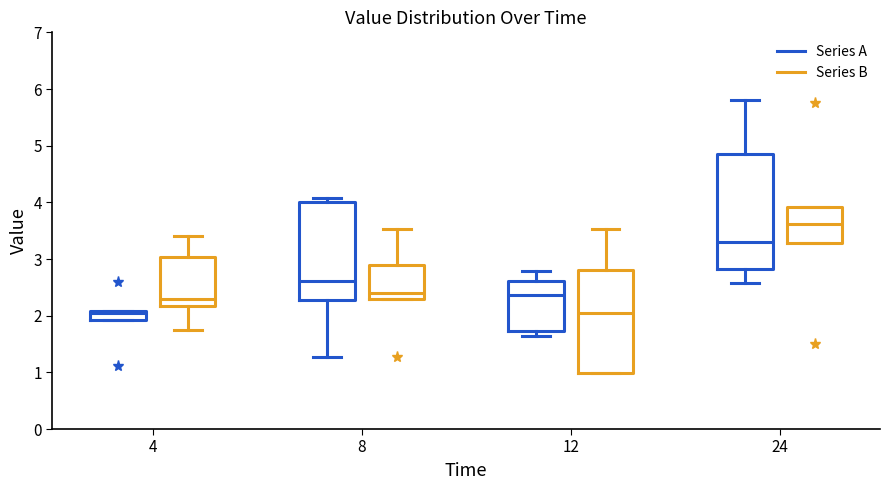

Where does the median line of the box for 4 (Series B) sit on the y-axis? The values are not printed on the chart, so give them approximately, as read against the axis.

2.3